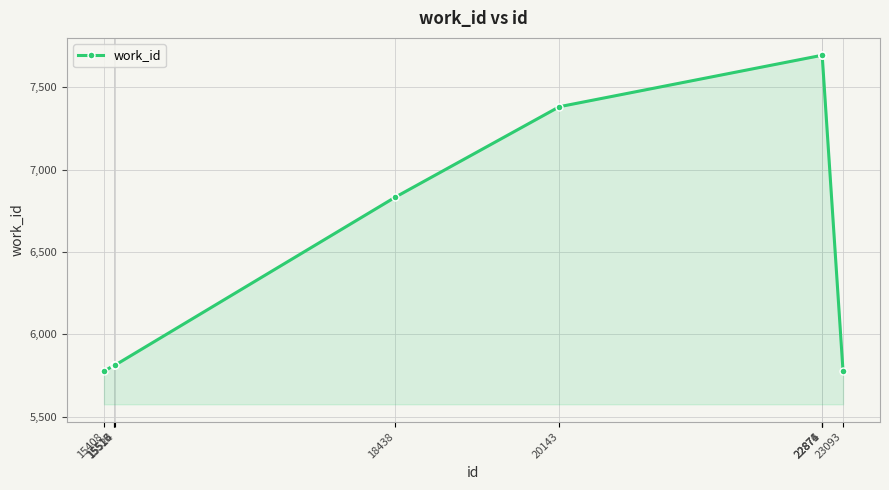

Between 15515 and 22874, which is larger?

22874